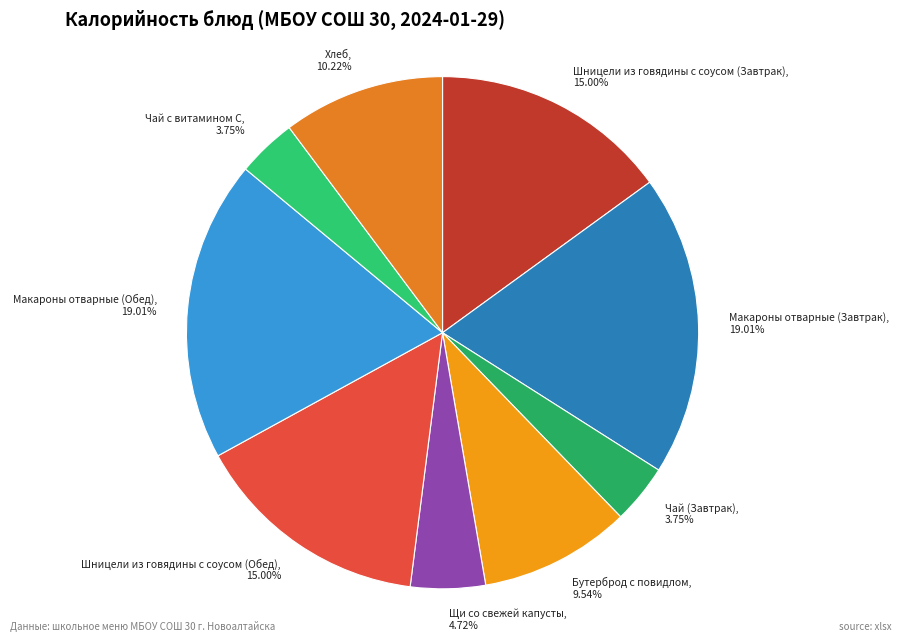

What is the ratio of the value at Чай (Завтрак) to the value at Макароны отварные (Завтрак)?

0.2